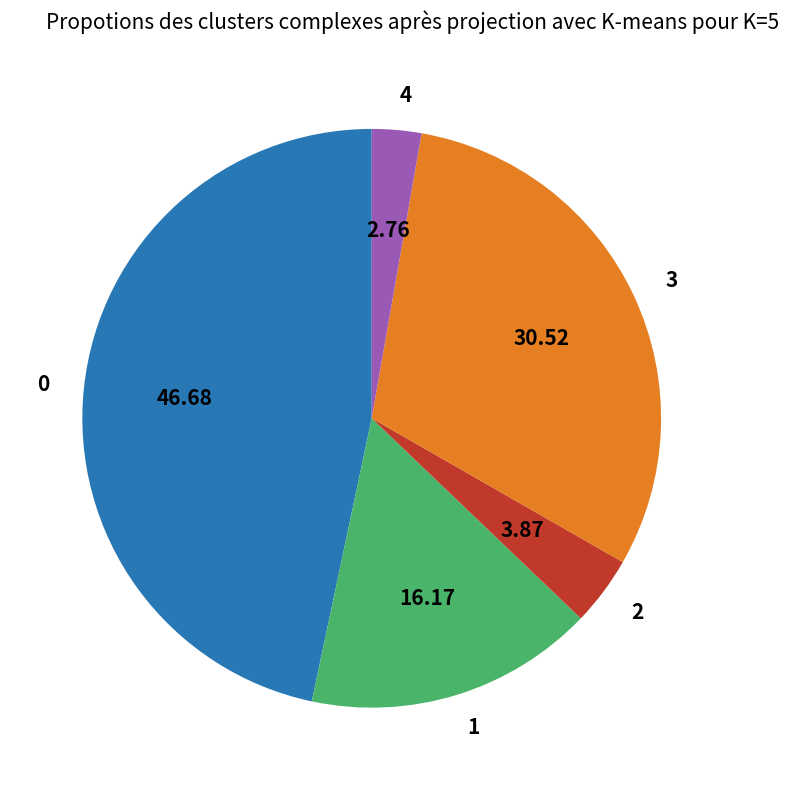

Count the number of slices in the pie.

5